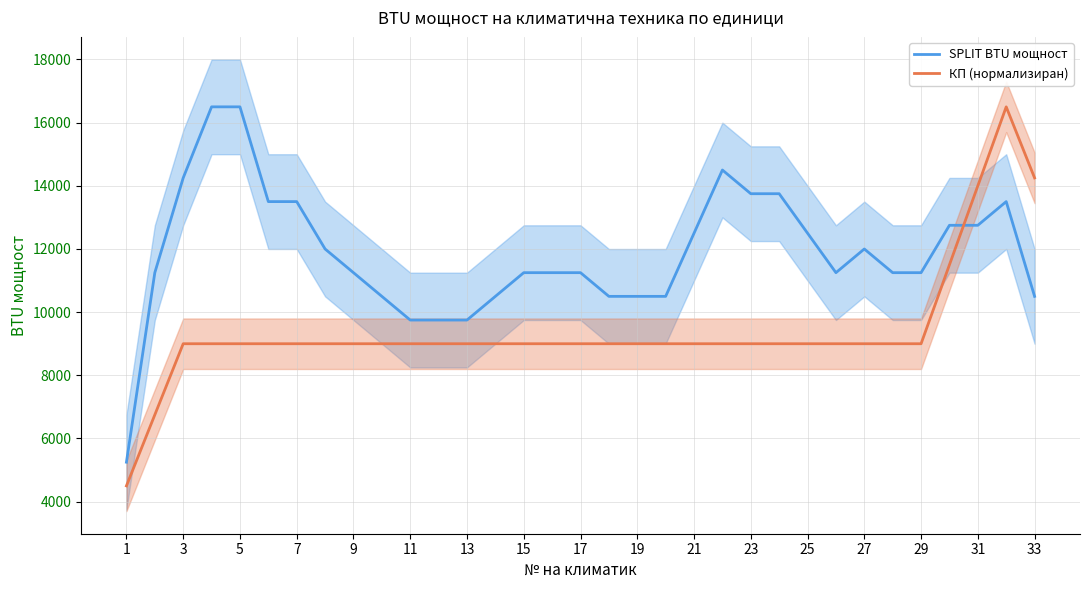

True or false: КП (нормализиран) and SPLIT BTU мощност cross at least once.

True